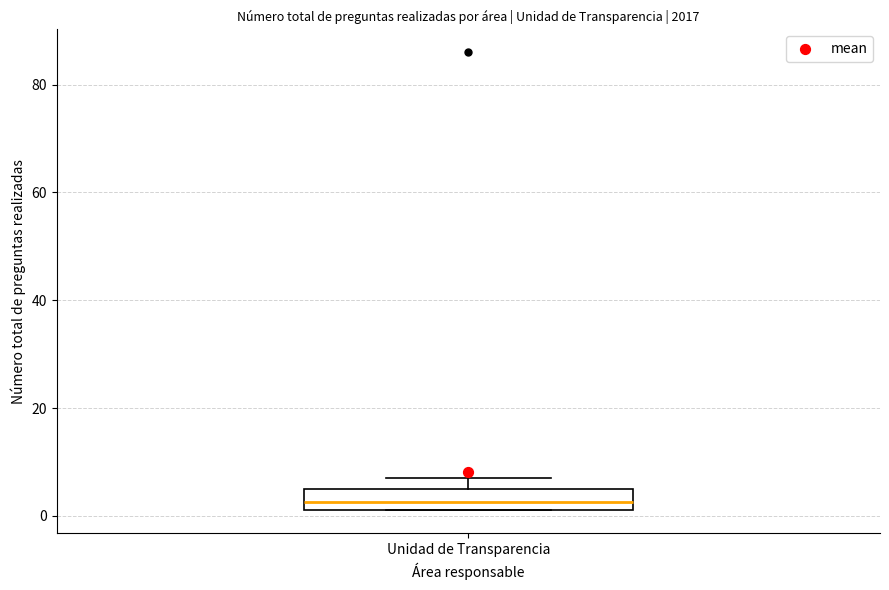

Transcribe this box plot: give where the median line is, the range the box spans, and where the two whiskers end, as read against the y-axis. The values are not printed on the chart, so give them approximately, as read against the axis.

median 2 (inside the box), box 2 to 6, whiskers 2 to 8